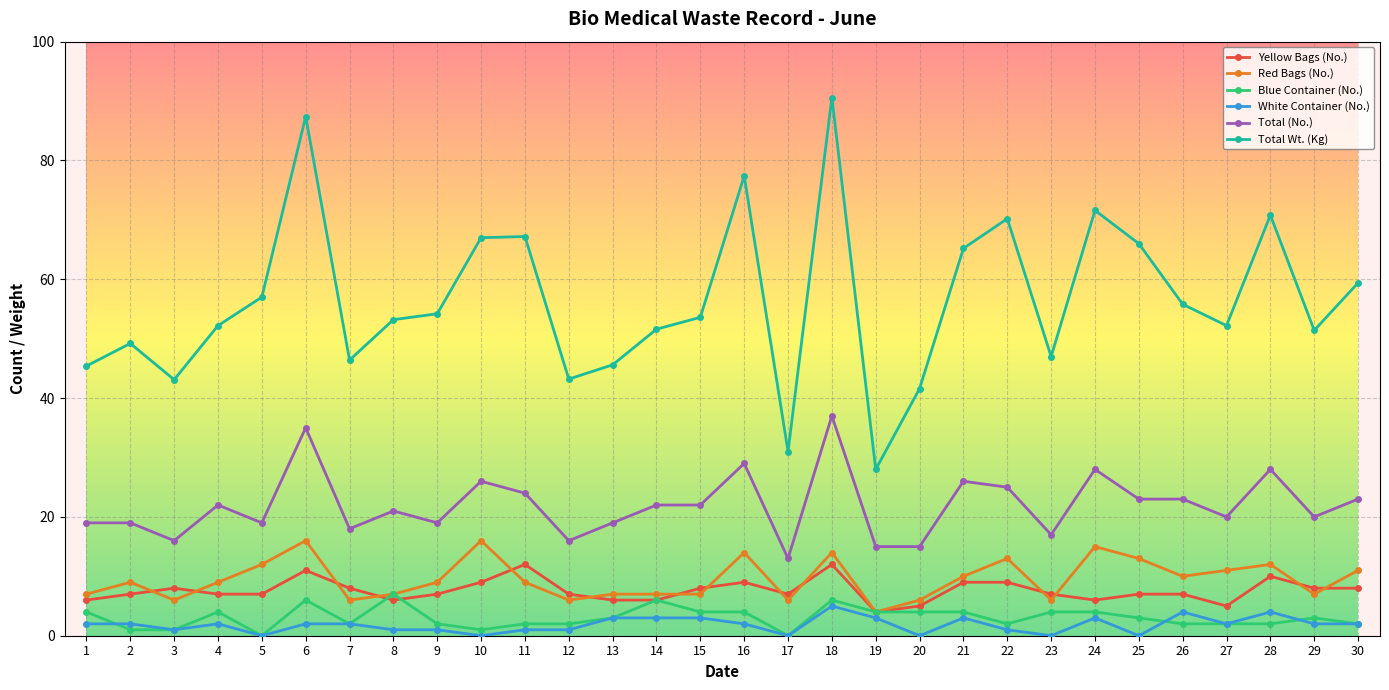

The value of White Container (No.) at 15 is 3.0. True or false?

True